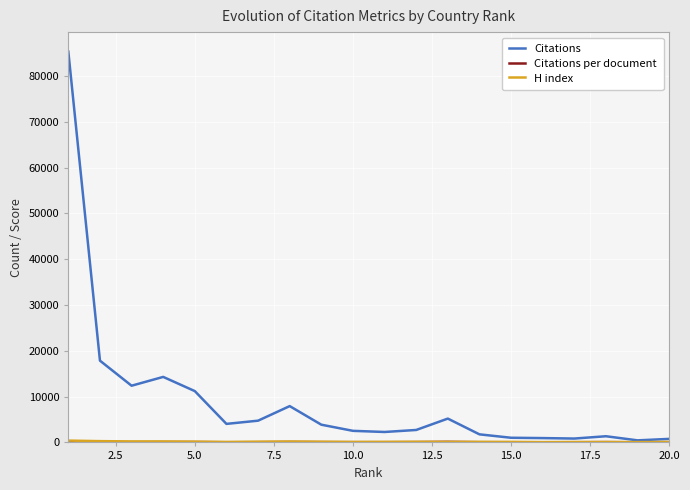

Which series has the largest total across all categories?

Citations